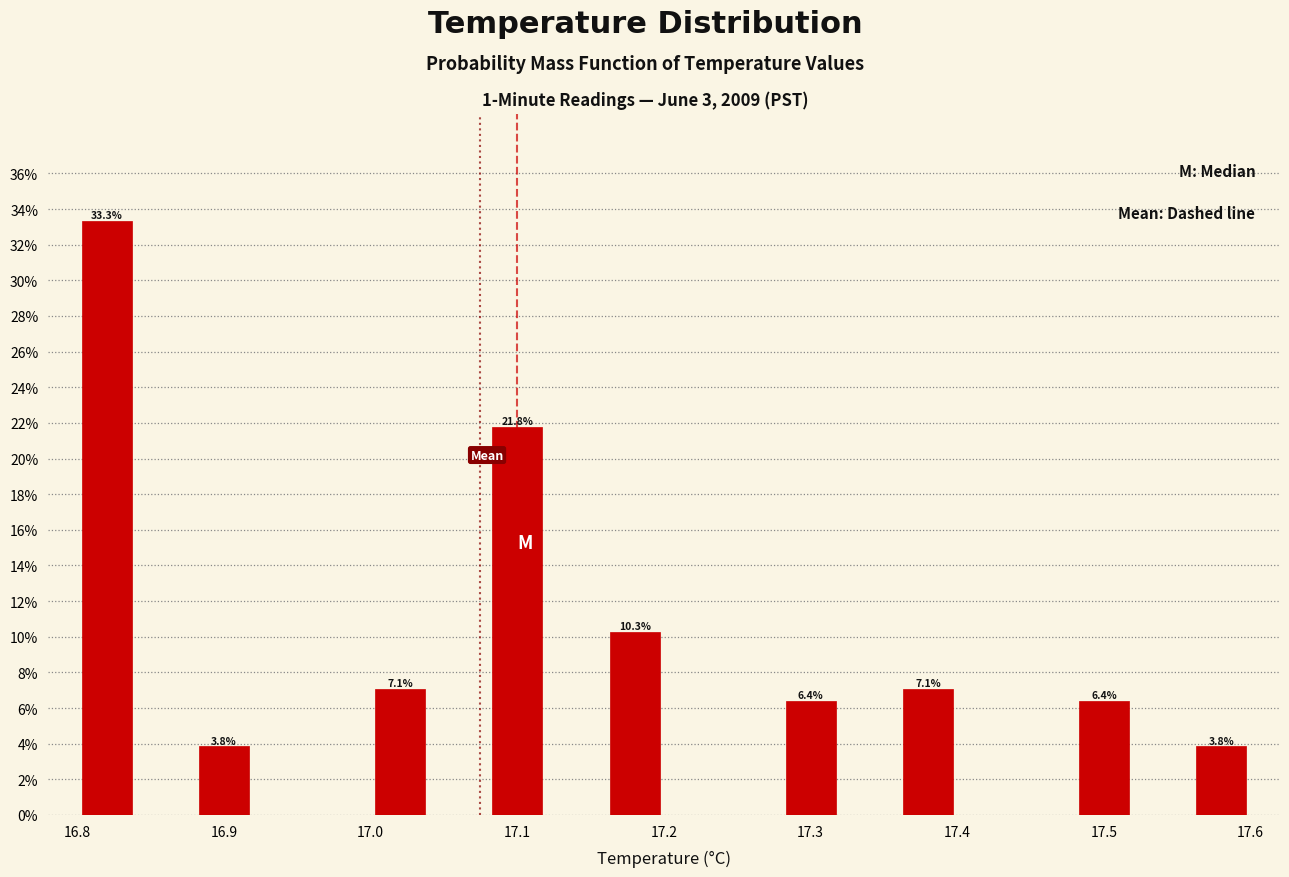

Which range on the x-axis has the tallest bar?

16.80 to 16.84